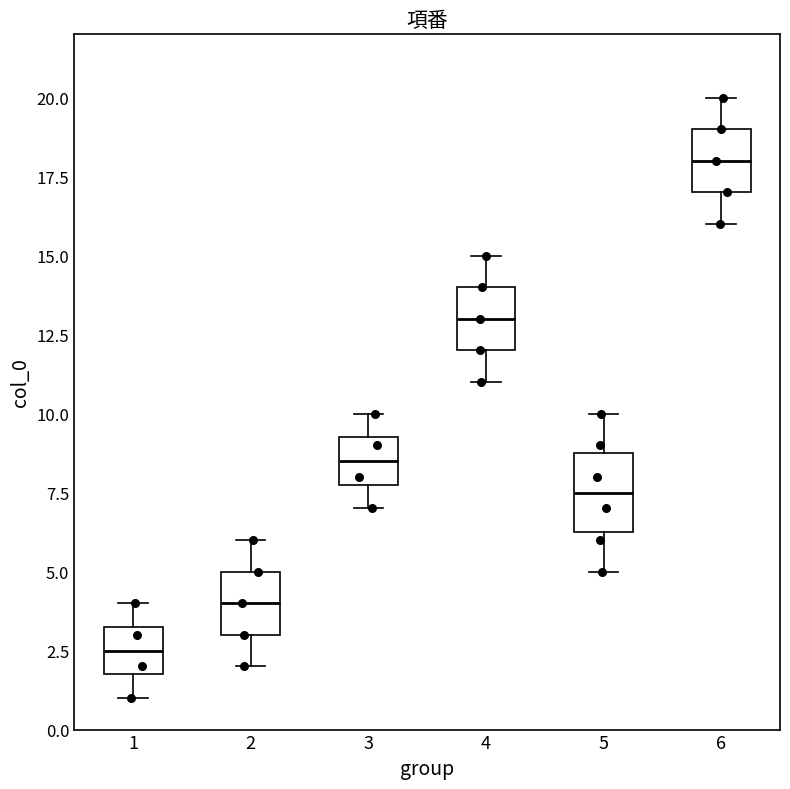

Which box's median line is the highest?

6